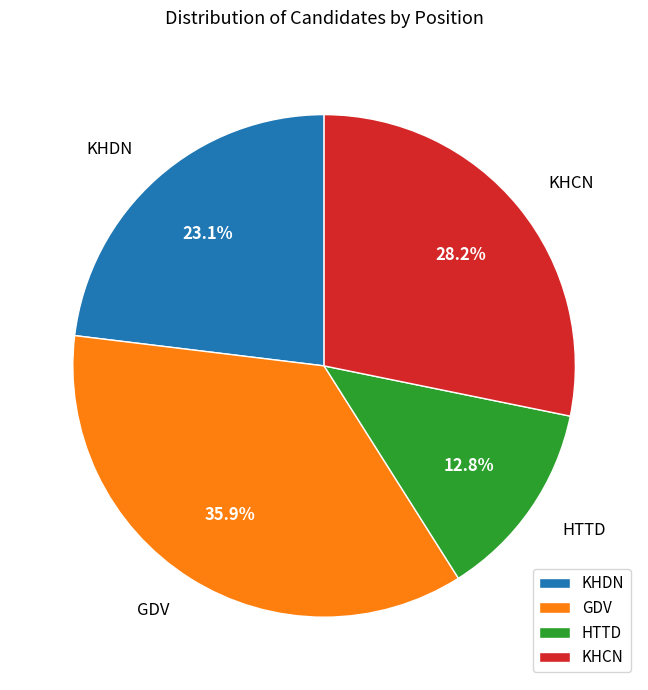

True or false: GDV accounts for 36% of the total.

True